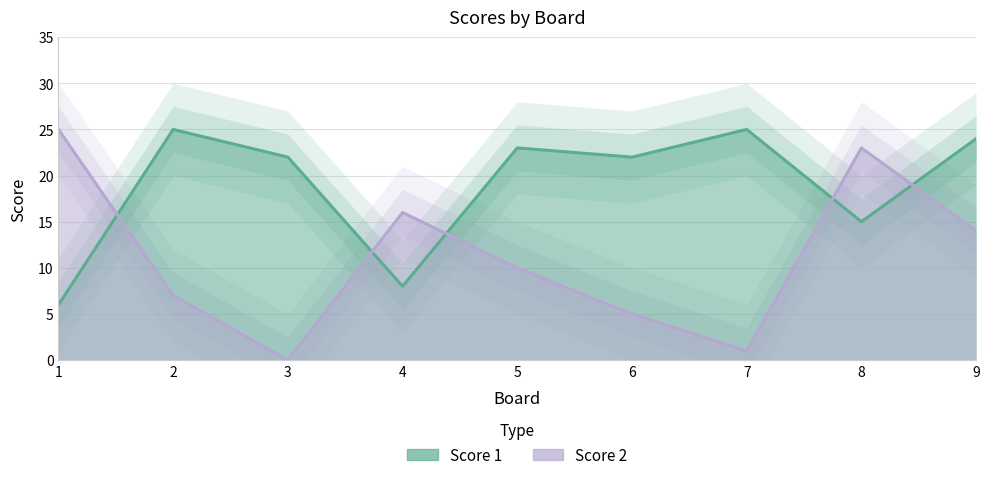

How many values in the Score 2 series exceed 10?

4